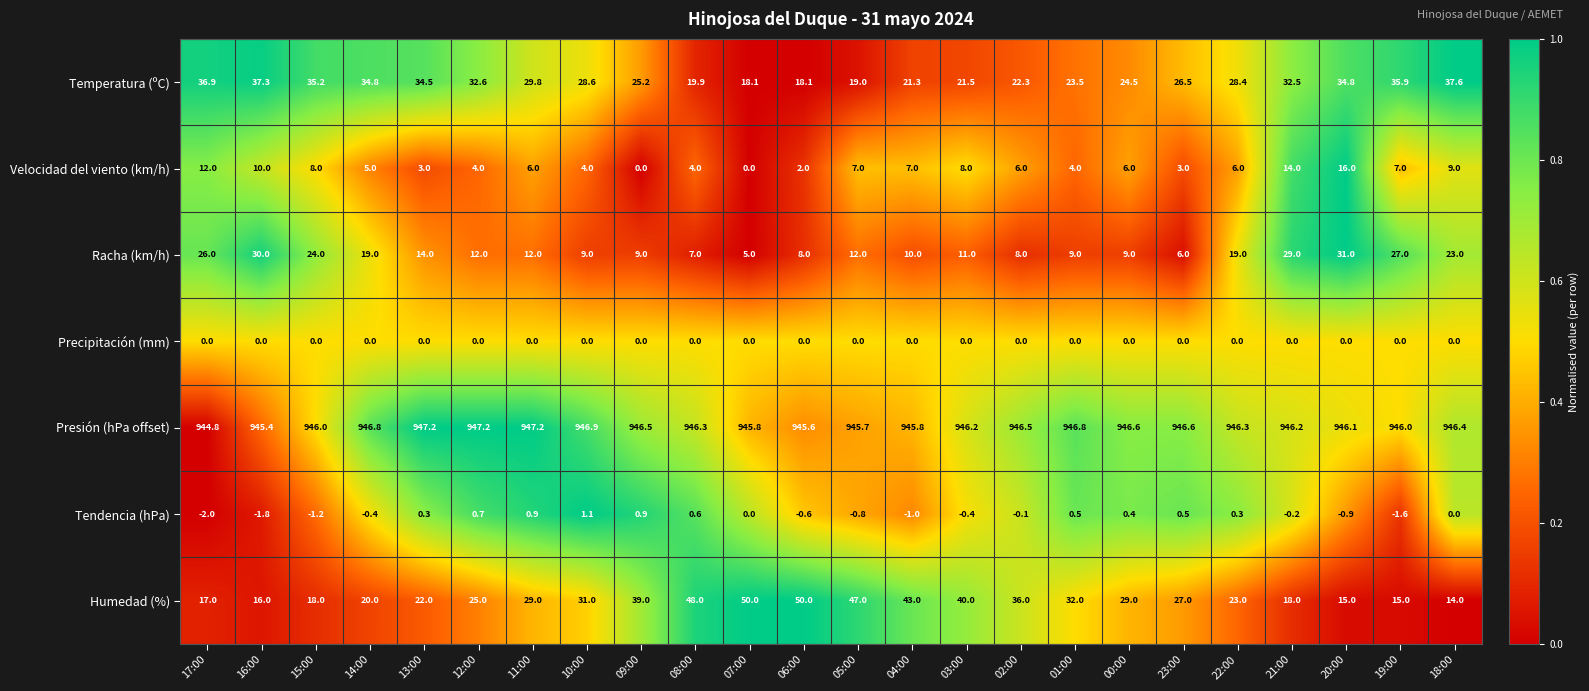

Which series has the largest total across all categories?

Presión (hPa offset)